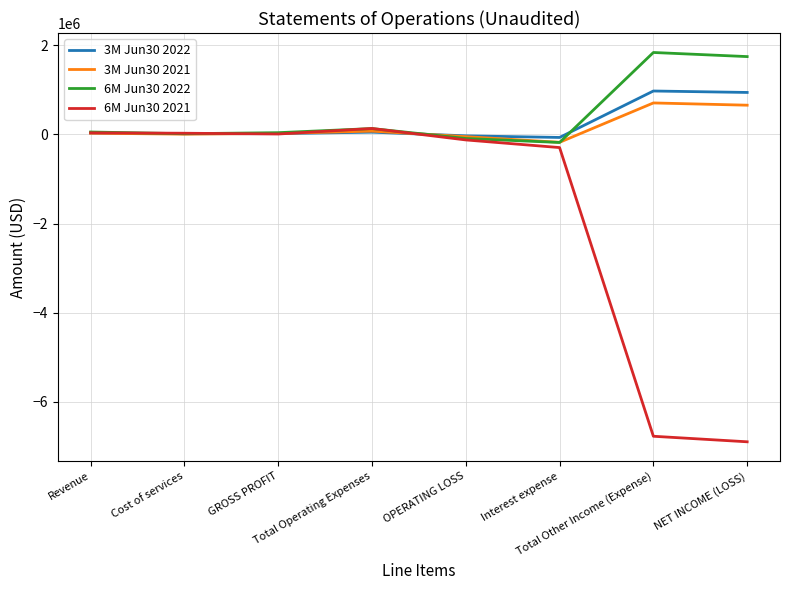

True or false: 3M Jun30 2021 has more than 0 interior local peaks.

True